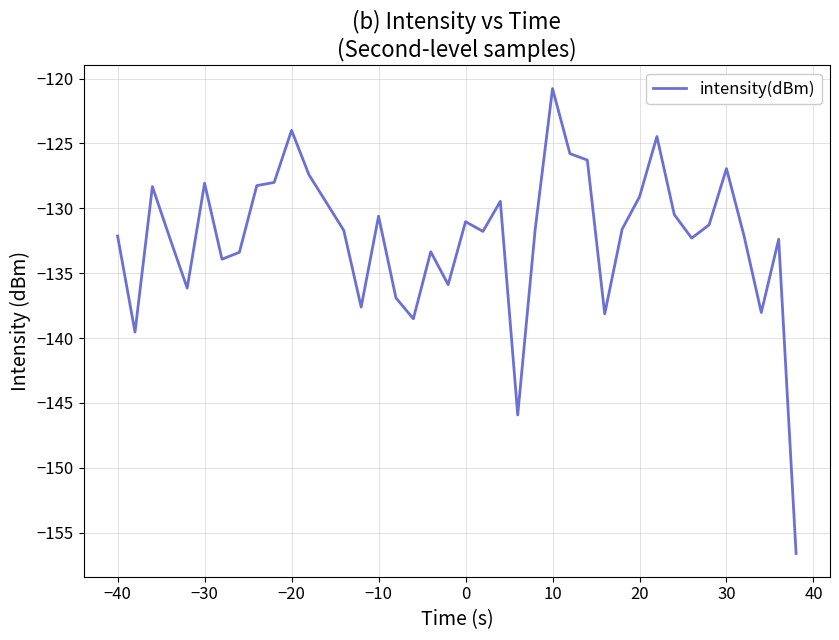

What is the difference between the maximum and minimum values?

35.8